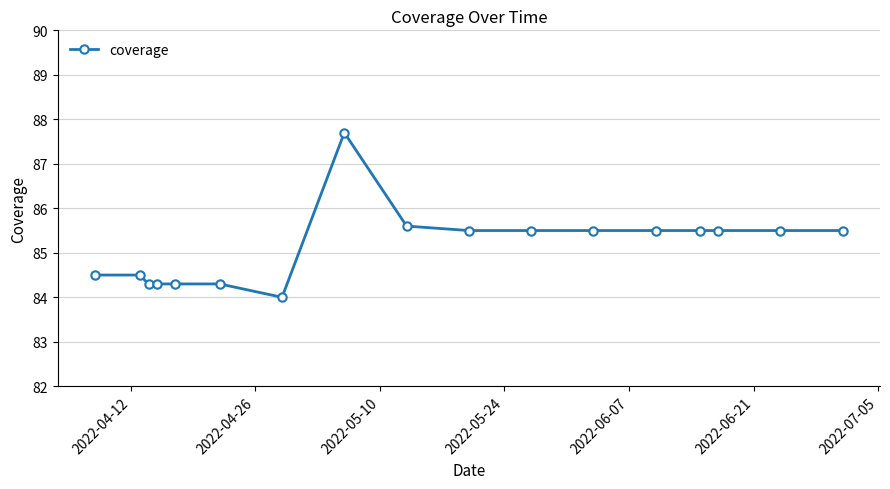

What is the value of the 4th point from the left?

84.3